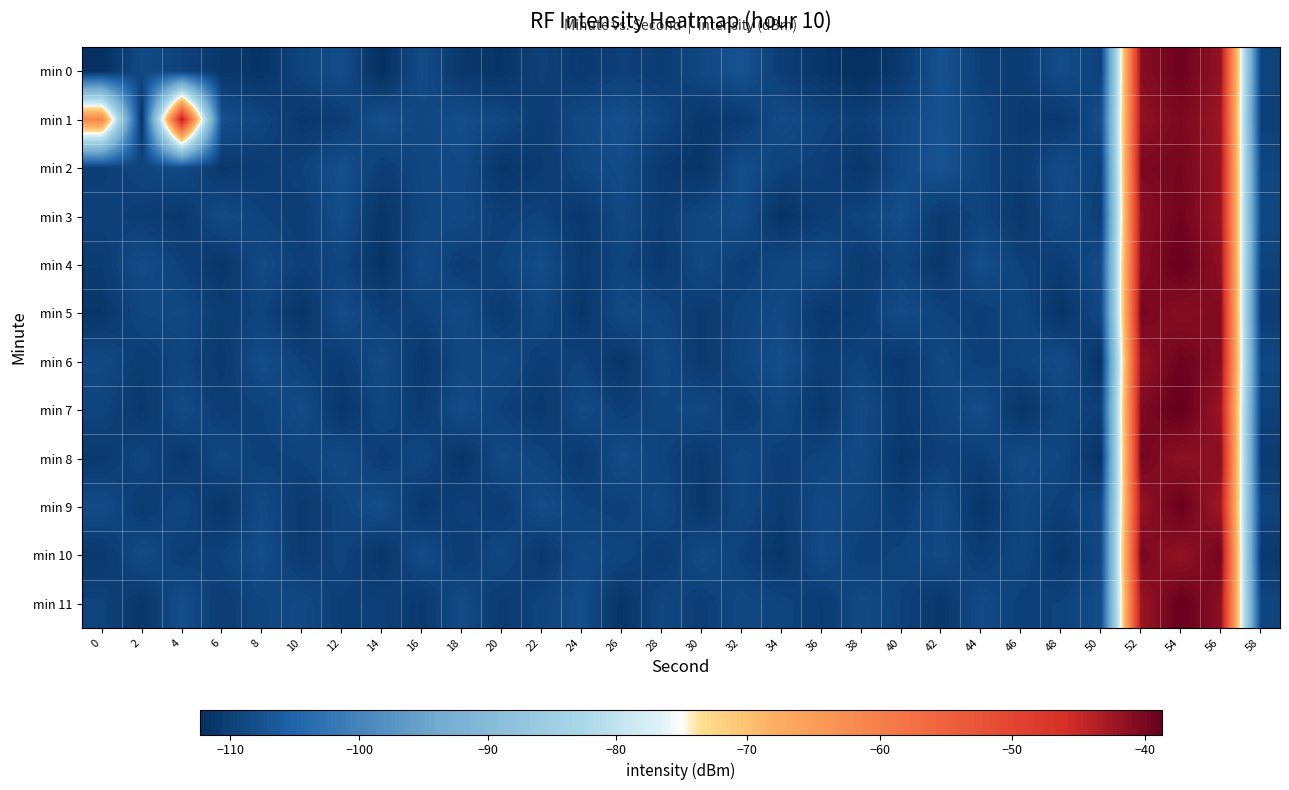

List the series in order of their peak value, highest first.

min 7, min 11, min 4, min 9, min 0, min 6, min 3, min 10, min 8, min 2, min 5, min 1